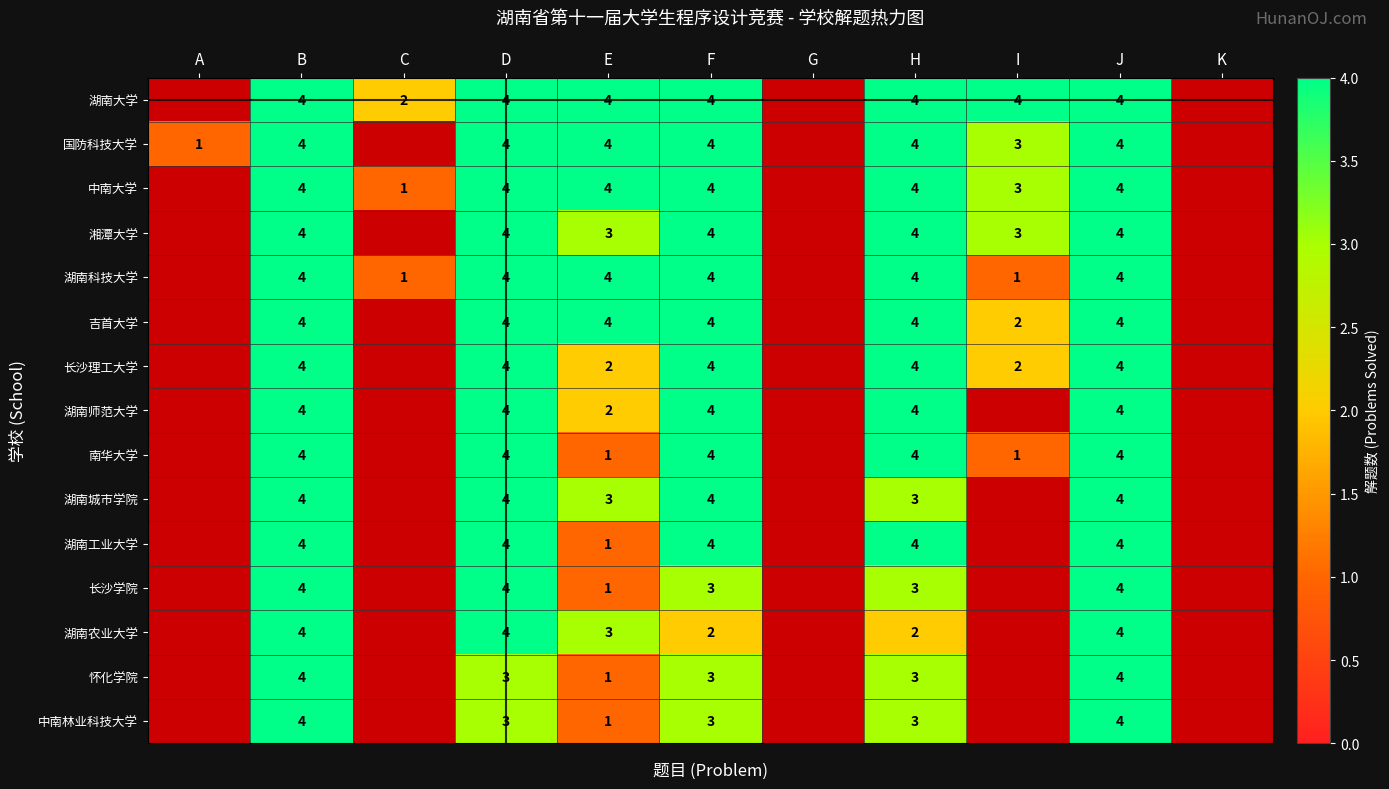

What is the sum of the 湘潭大学 values at F and J?

8